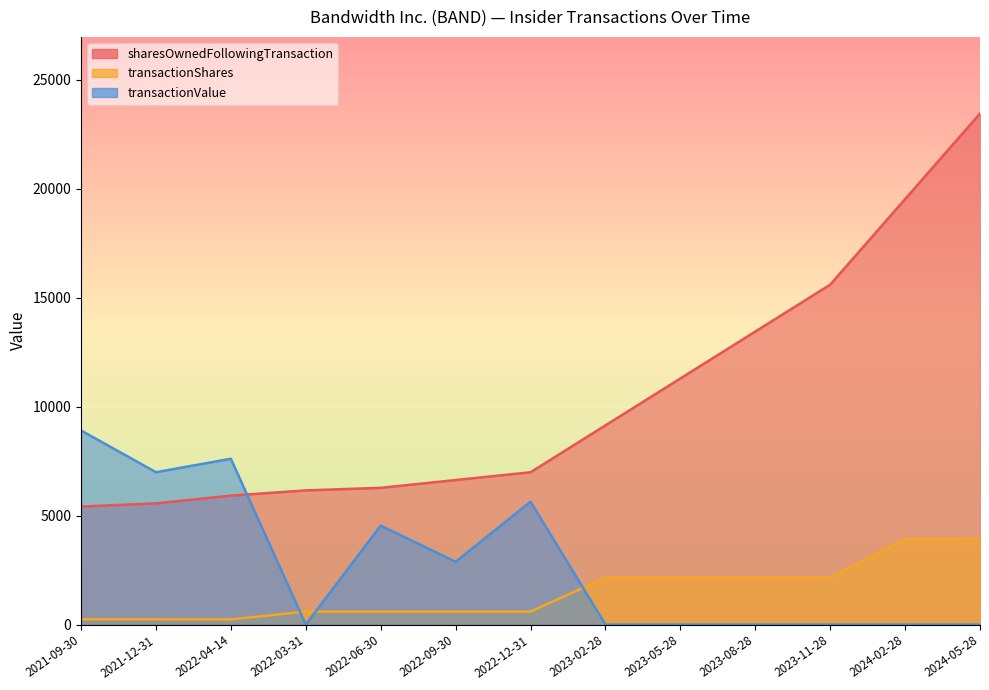

True or false: sharesOwnedFollowingTransaction and transactionShares intersect in this chart.

False